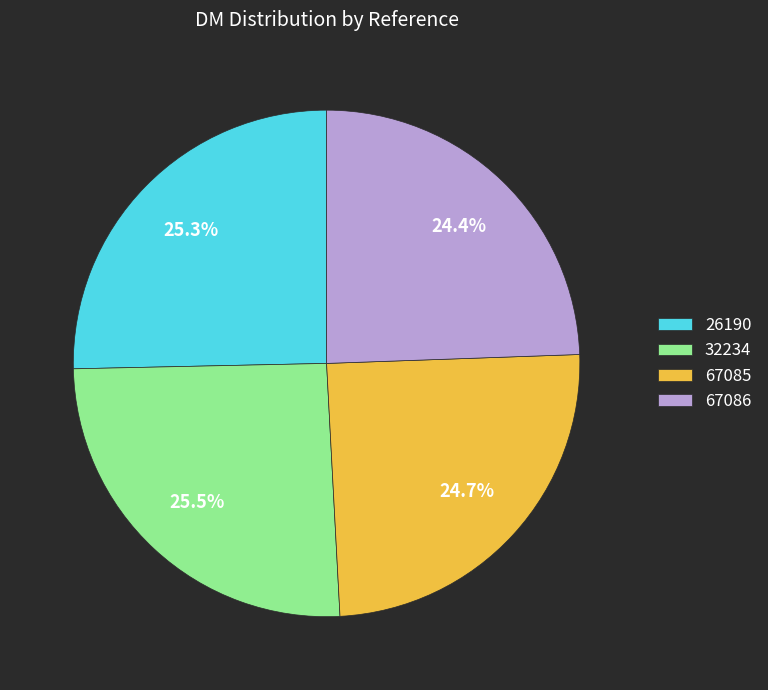

Does 67086 account for over 50% of the chart?

No